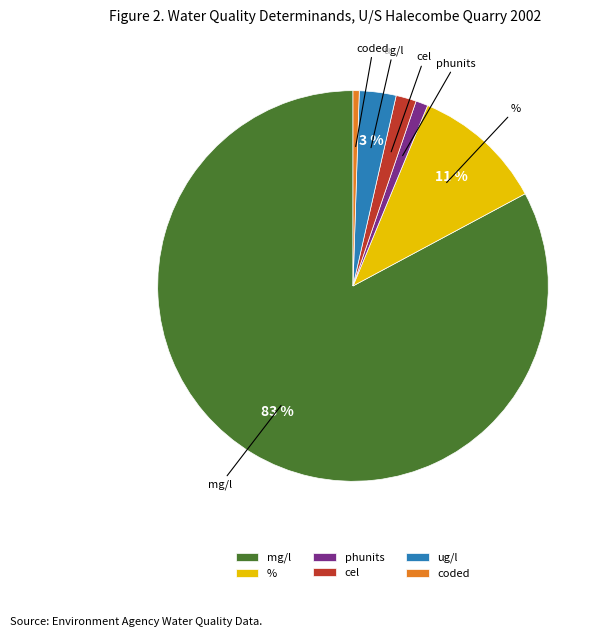

How many slices are in this pie chart?

6